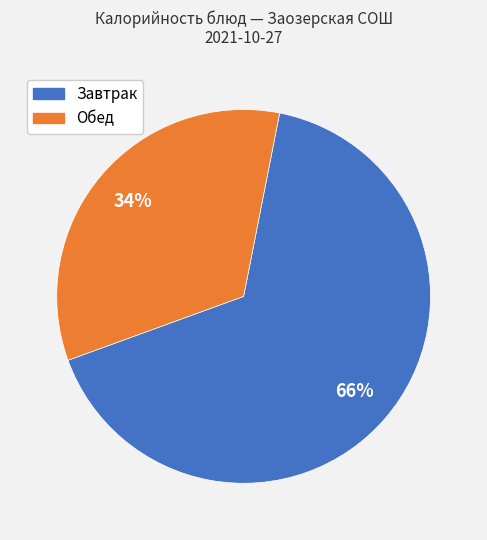

To the nearest percent, what is the average slice percentage?

50%